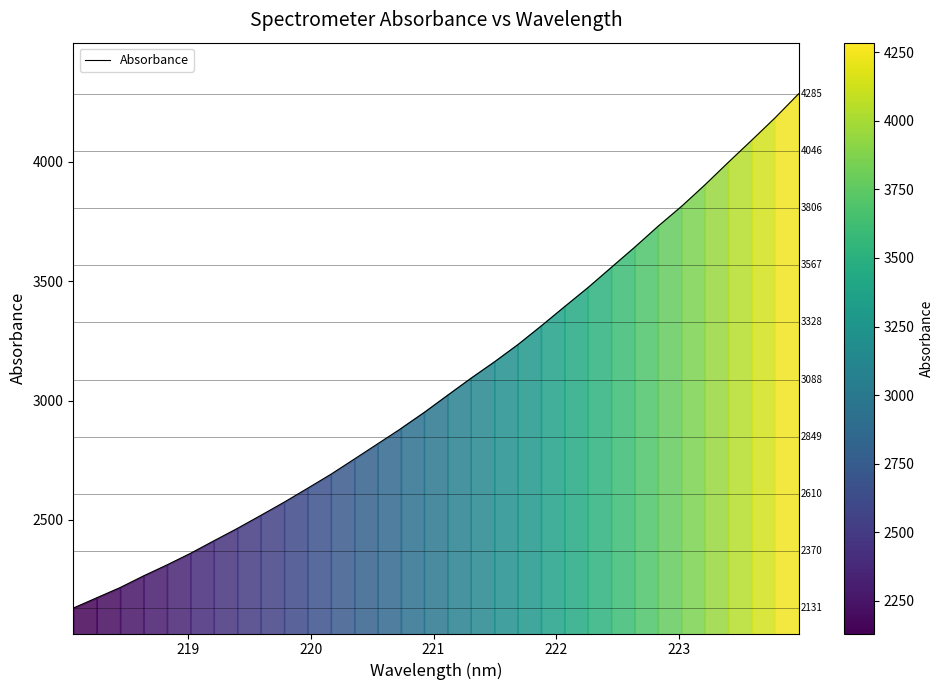

What is the difference between the maximum and minimum values?

2154.4